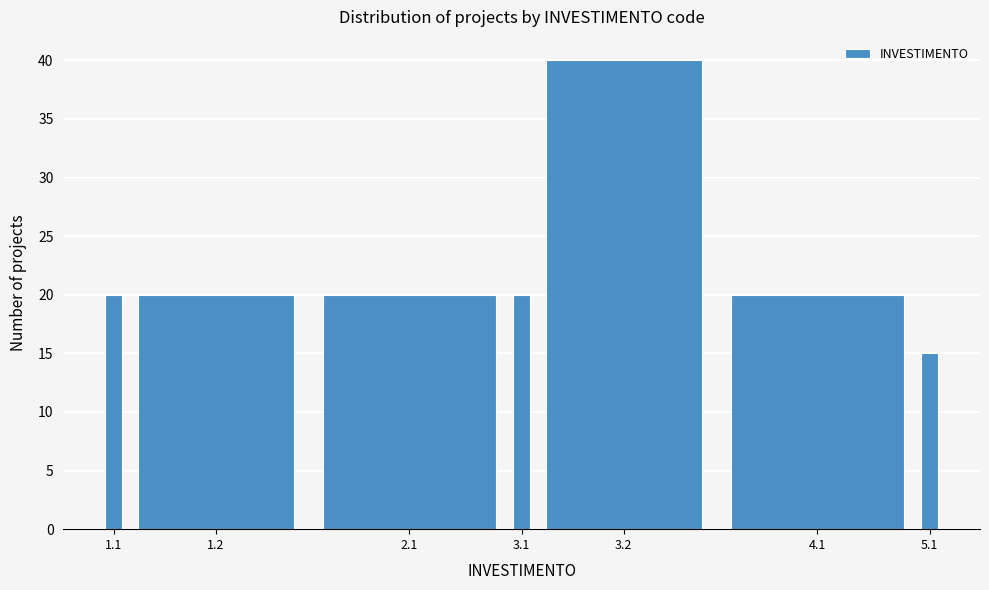

Reading left to right, extract all data points from this chart.

20	20	20	20	40	20	15